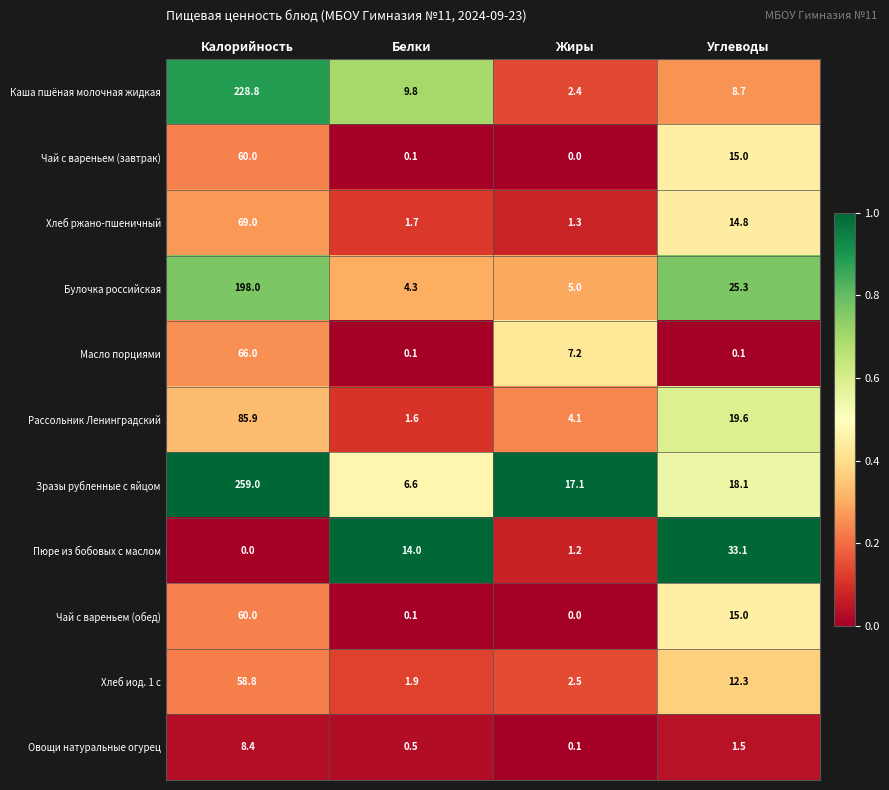

Between Калорийность and Белки, which series saw the biggest shift?

Зразы рубленные с яйцом